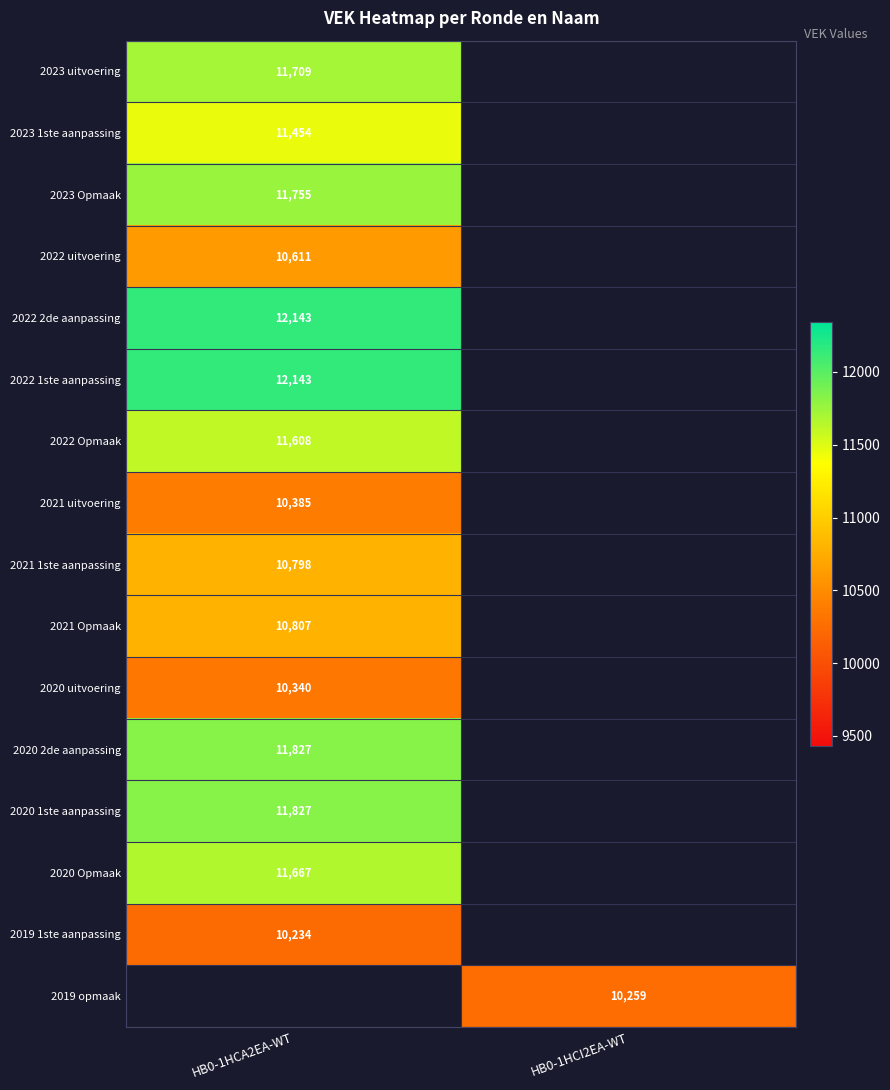

Which category has the lowest value across all series?

HB0-1HCA2EA-WT